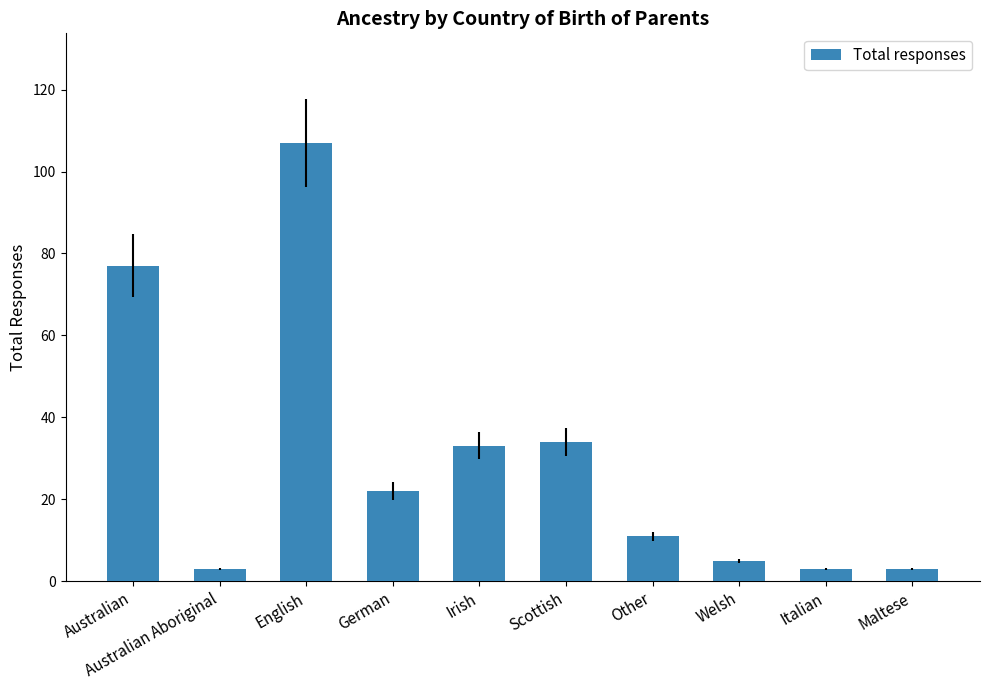

What is the label of the 10th bar from the right?

Australian